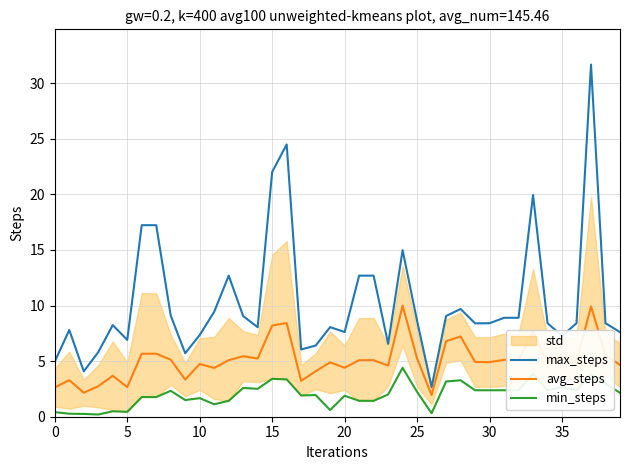

Which has a higher value, 11 or 38?

11